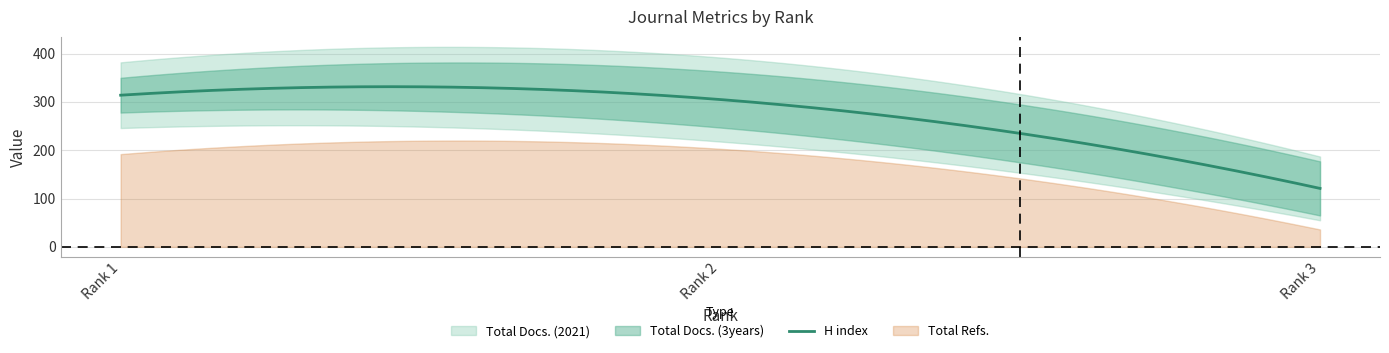

What is the minimum value for H index?

121.0